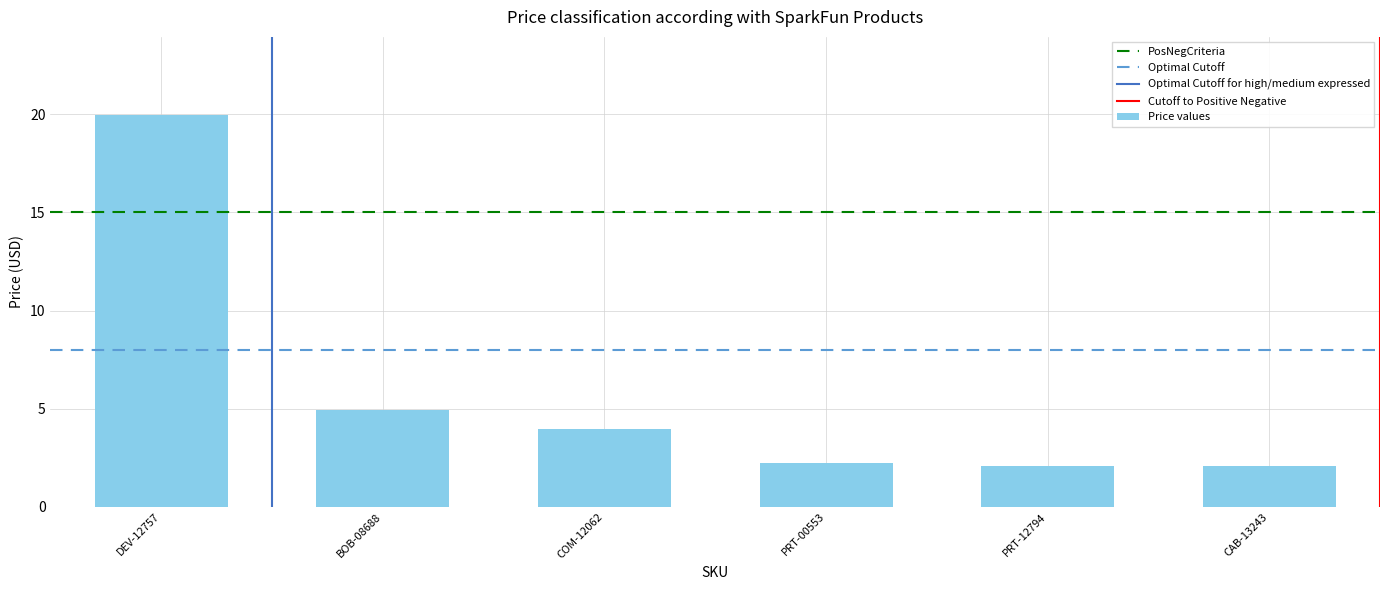

Between PRT-00553 and BOB-08688, which is larger?

BOB-08688